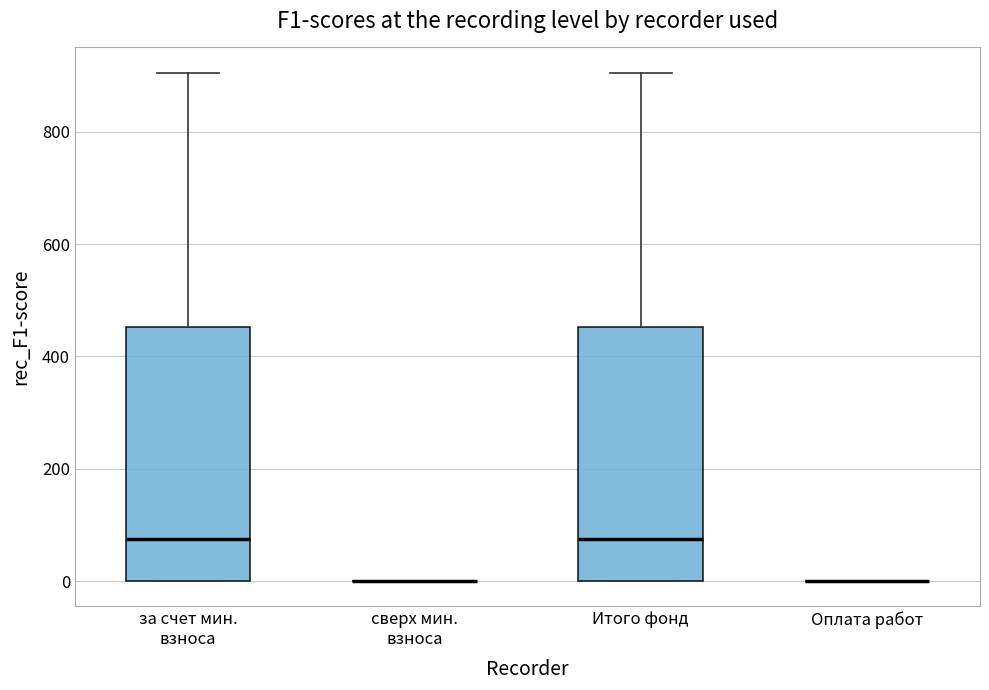

Reading left to right, transcribe this box plot: for each box, give where its median line is, the range the box spans, and where its two whiskers end, as read against the y-axis. The values are not printed on the chart, so give them approximately, as read against the axis.

за счет мин. взноса: median 80, box 0 to 460, whiskers 0 to 900
сверх мин. взноса: box collapsed to a line at 0, whiskers 0 to 0
Итого фонд: median 80, box 0 to 460, whiskers 0 to 900
Оплата работ: box collapsed to a line at 0, whiskers 0 to 0